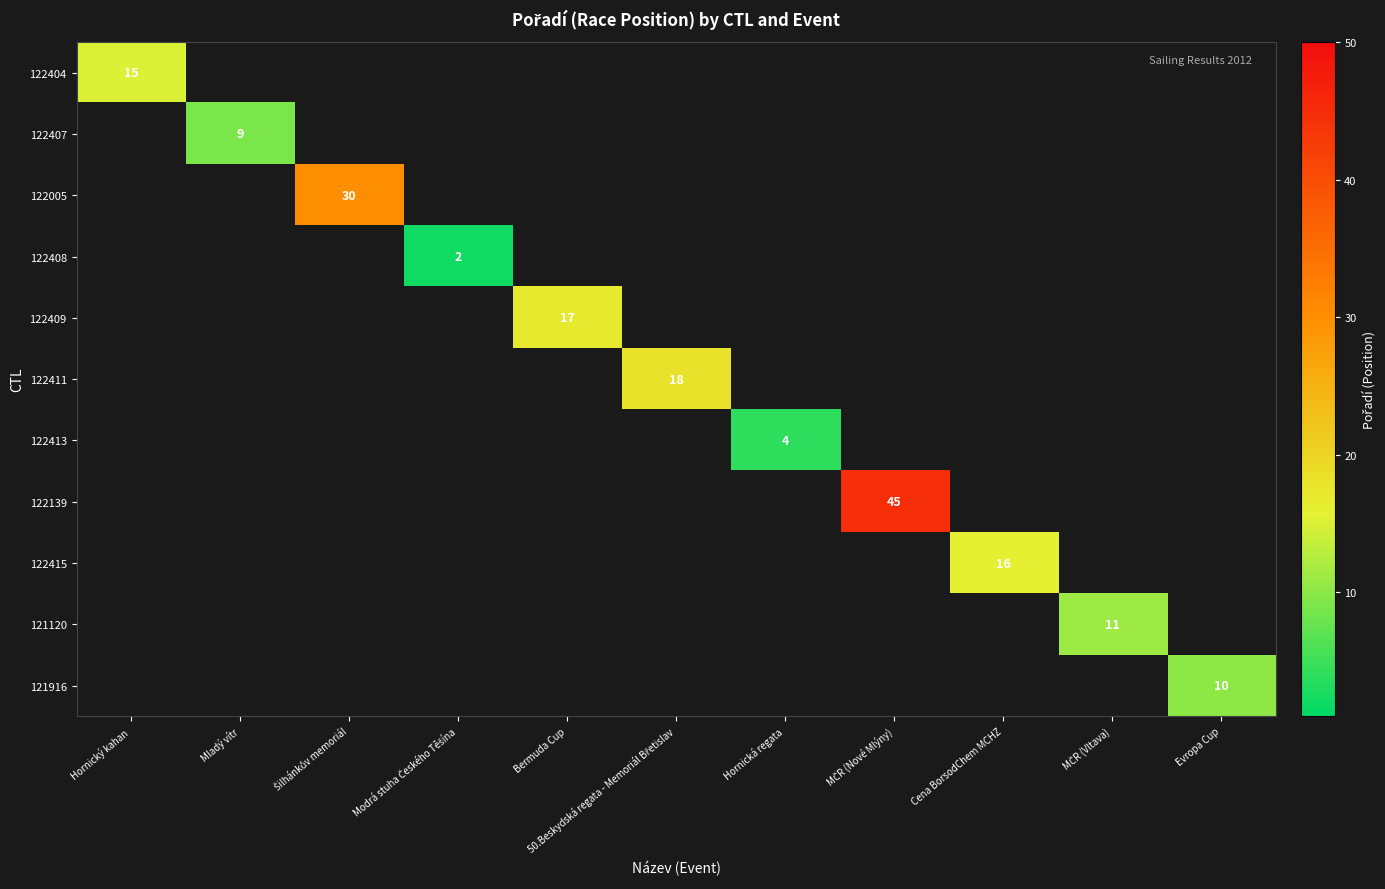

At which label is 122404 closest to 15?

Hornický kahan